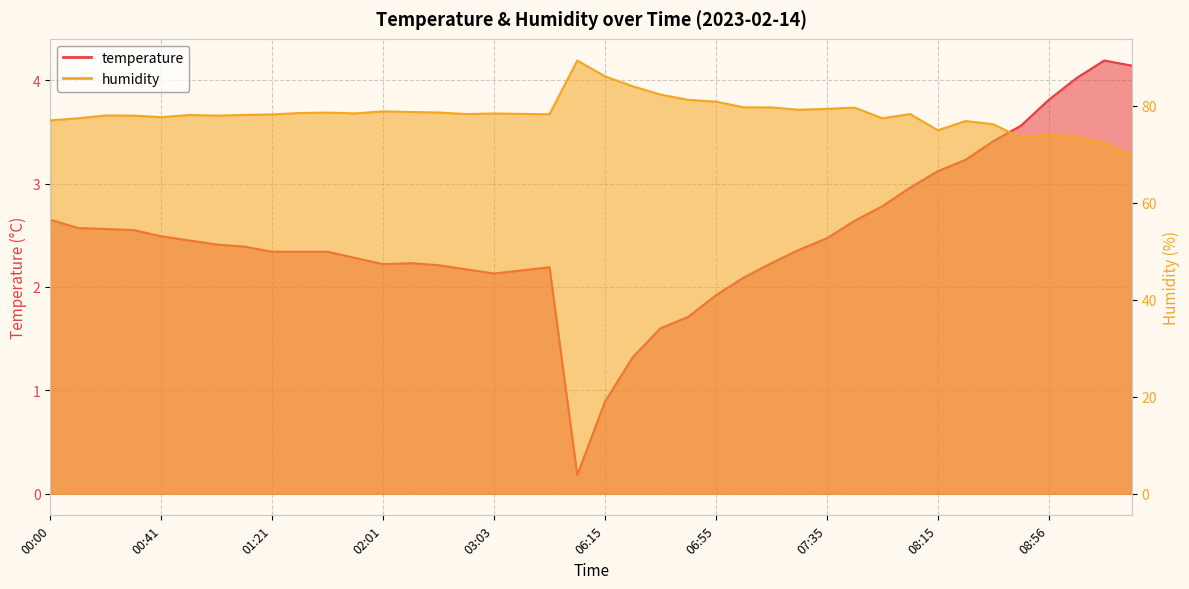

True or false: temperature and humidity cross at least once.

False